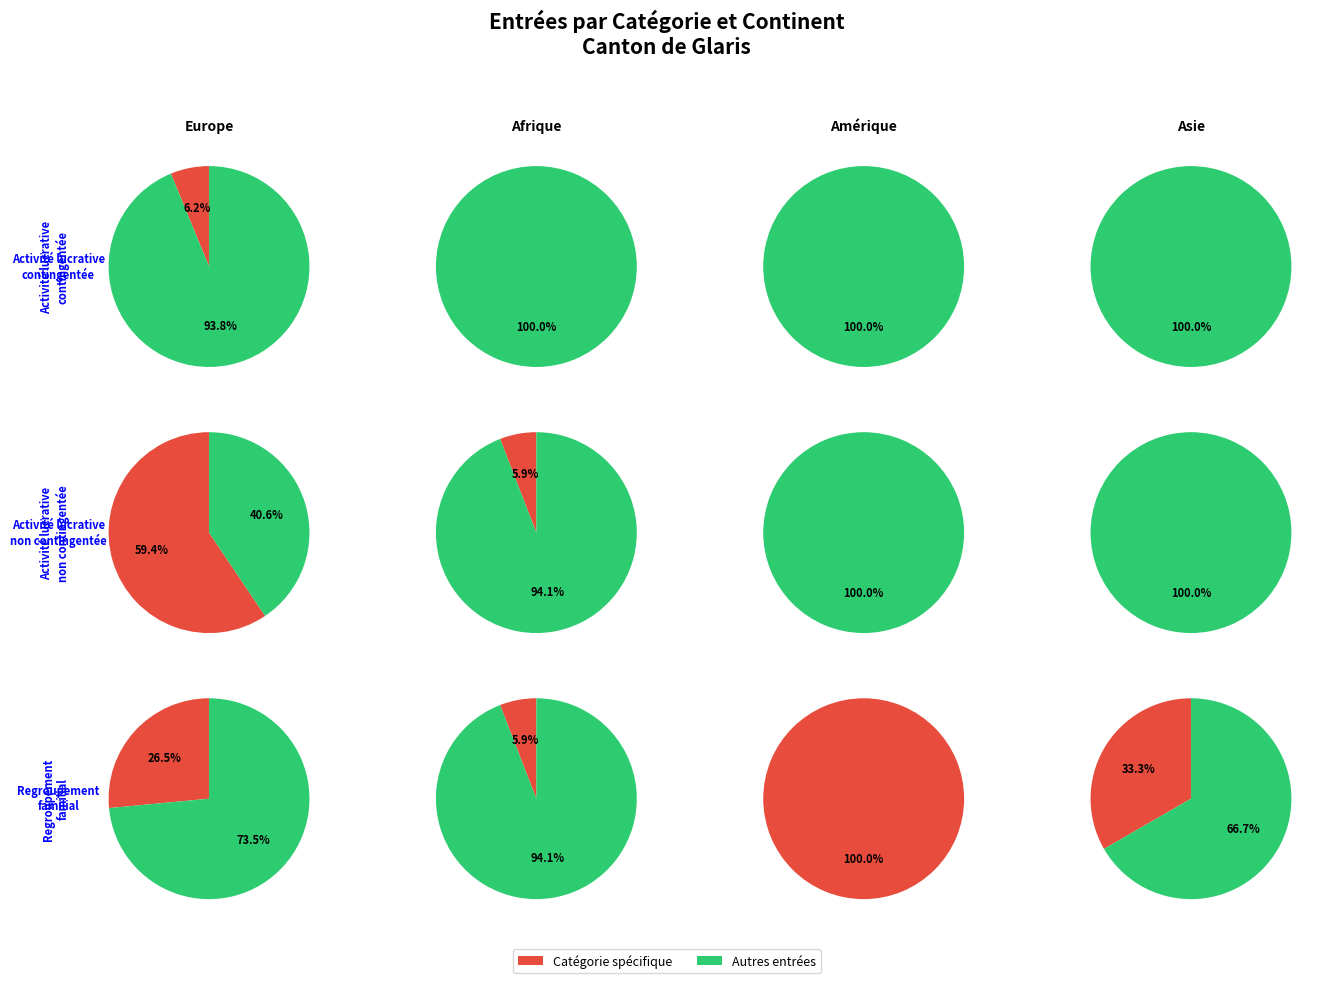

What is the change in value from Amérique to Asie?

+4